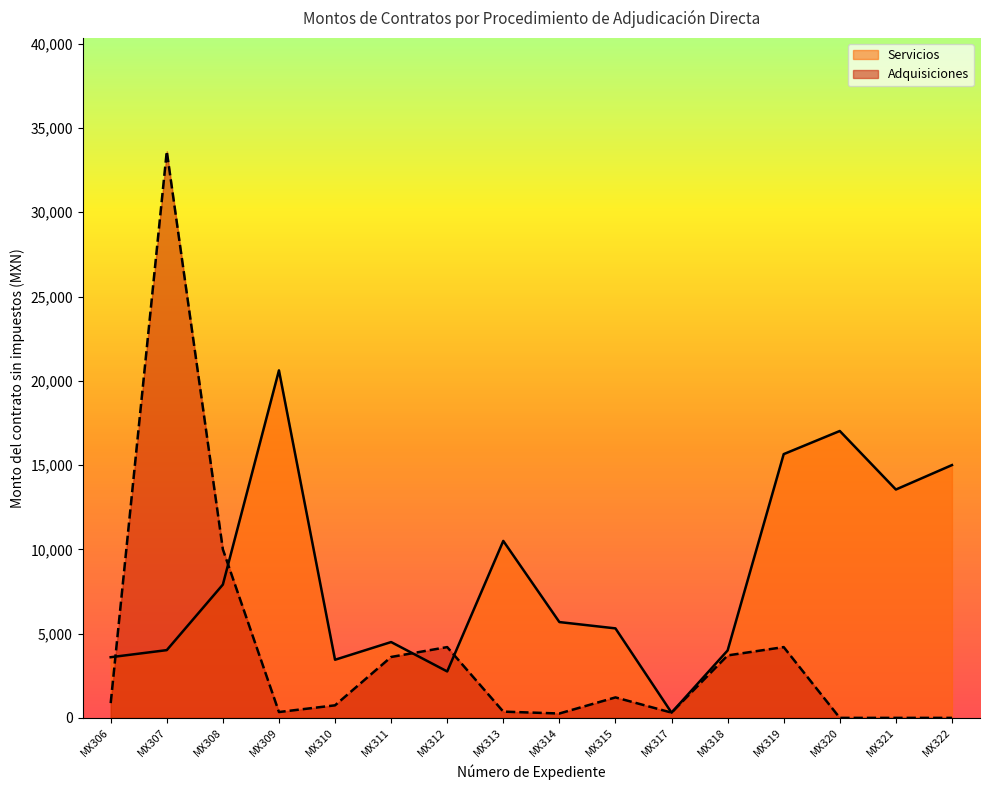

What is the change in value from MX307 to MX319?

+11630.9